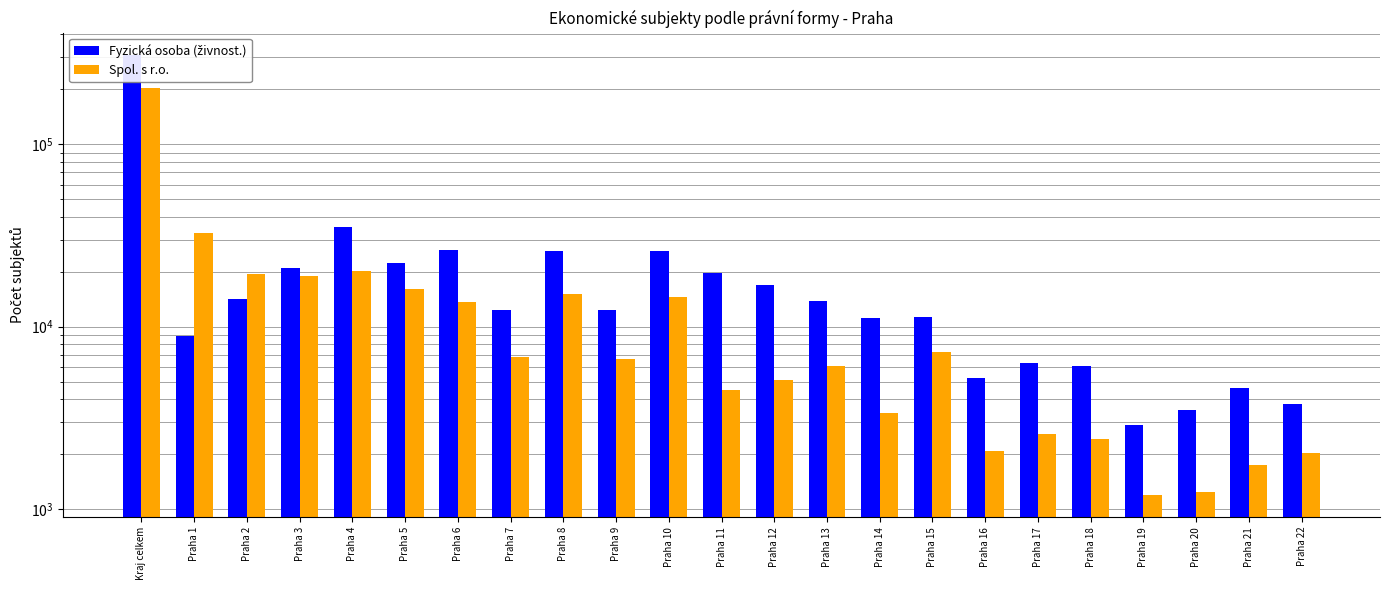

What is the maximum value shown in the chart?

309886